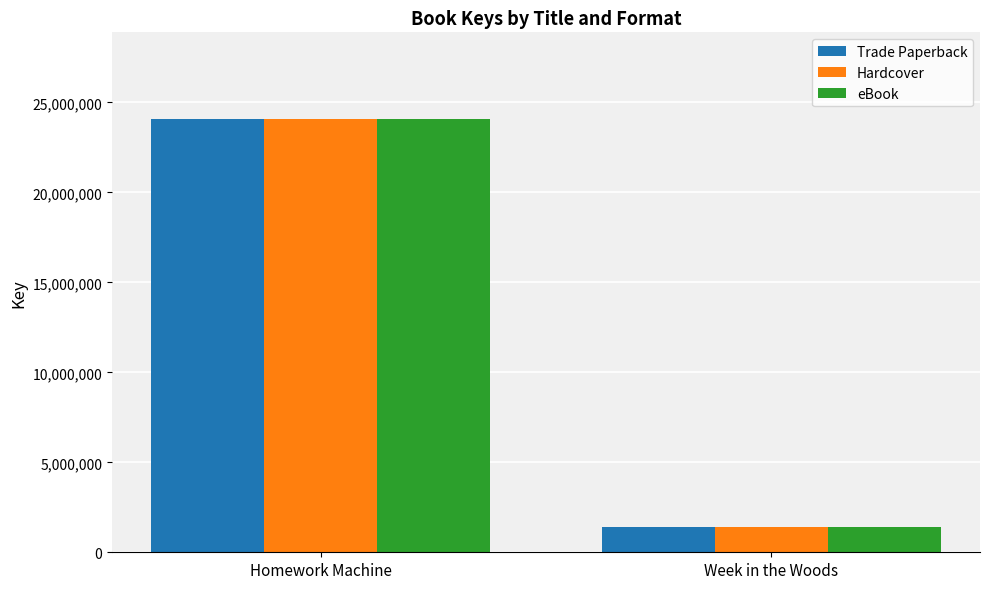

How many bars are there in each group?

3